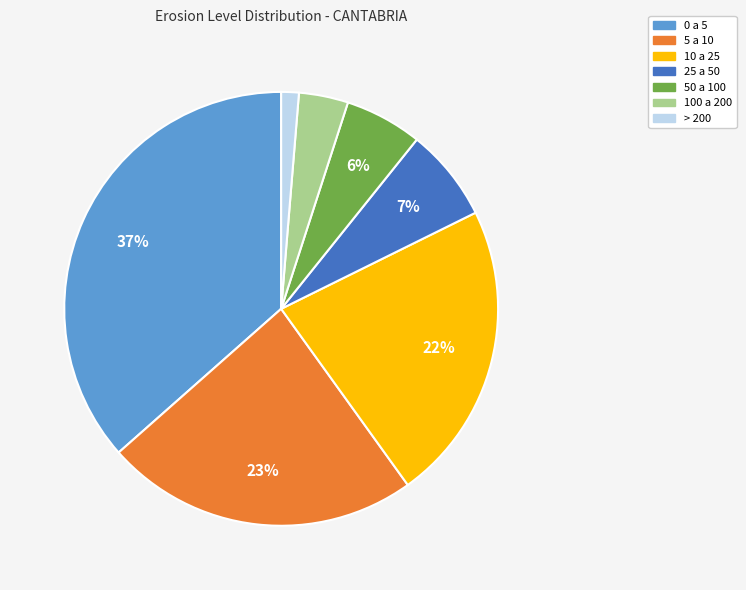

Rank the categories by value from highest to lowest.

0 a 5, 5 a 10, 10 a 25, 25 a 50, 50 a 100, 100 a 200, > 200